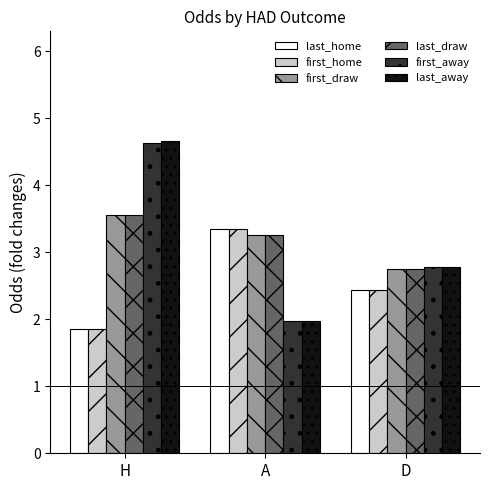

The first_home series shows 2.6 at H. True or false?

False